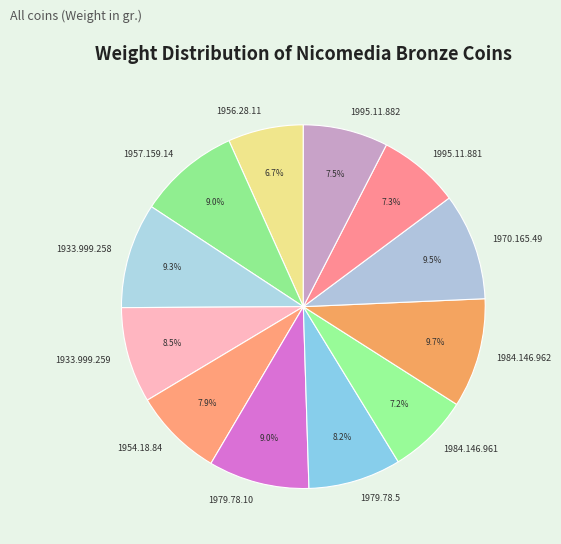

What is the total percentage of 1957.159.14 and 1956.28.11?

15.7%